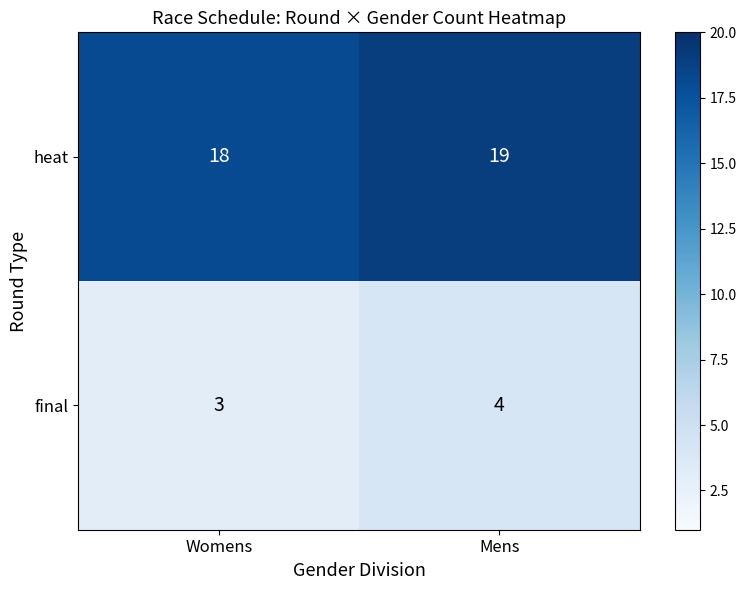

How many distinct data groups are displayed?

2